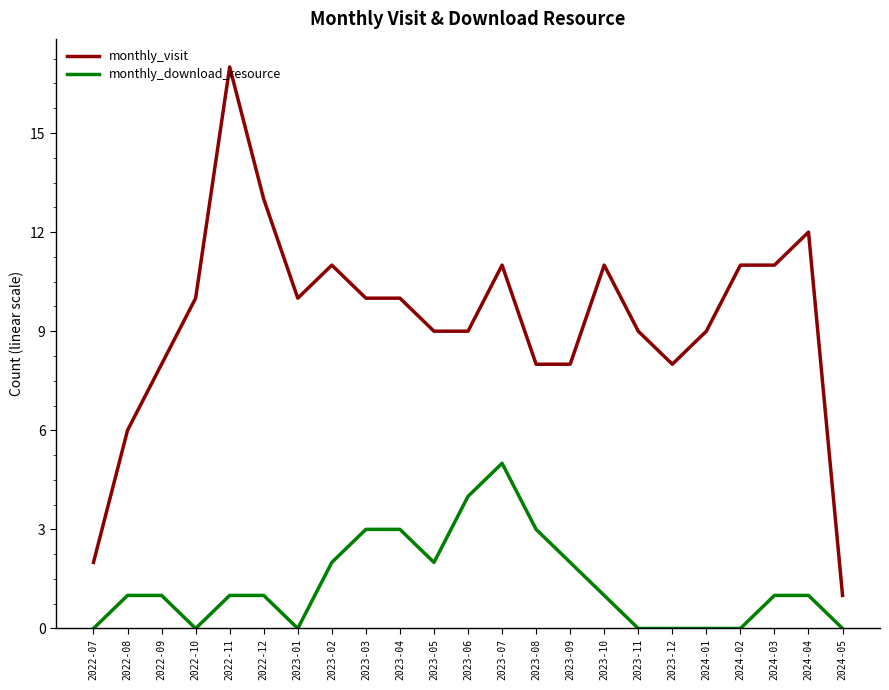

At 2023-05, list the series in order from largest to smallest.

monthly_visit, monthly_download_resource